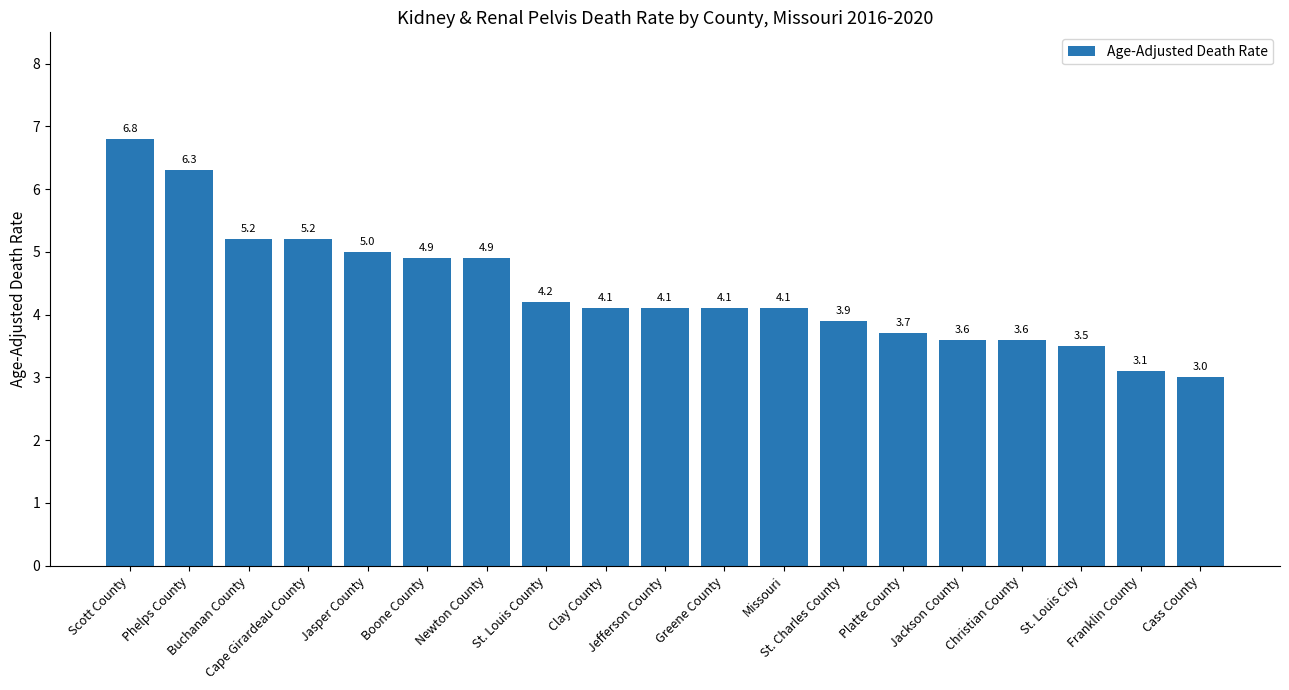

What is the smallest value displayed?

3.0